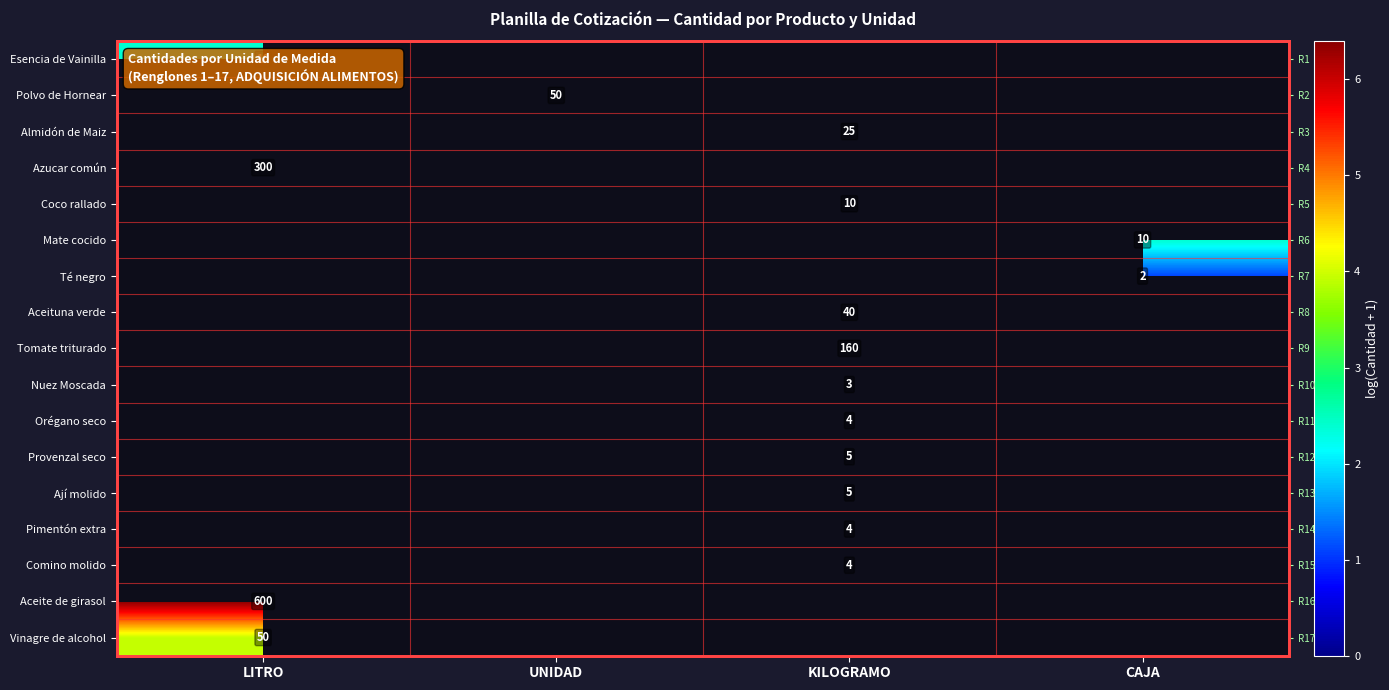

Which category has the lowest value in the Té negro series?

LITRO